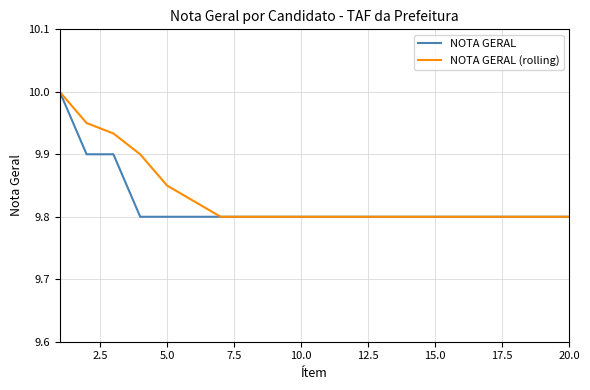

What is the maximum value for NOTA GERAL (rolling)?

10.0